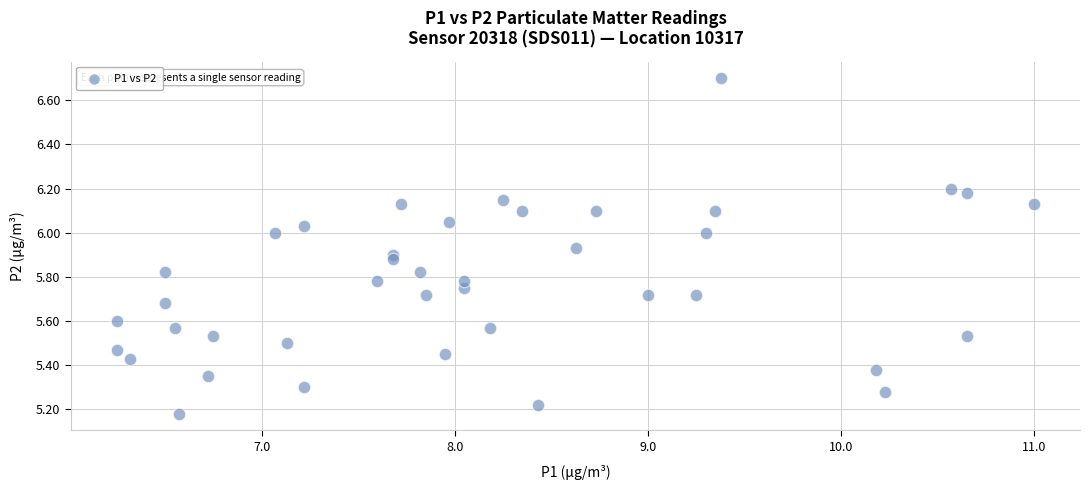

What is the range of Y values (max minus min)?

1.5